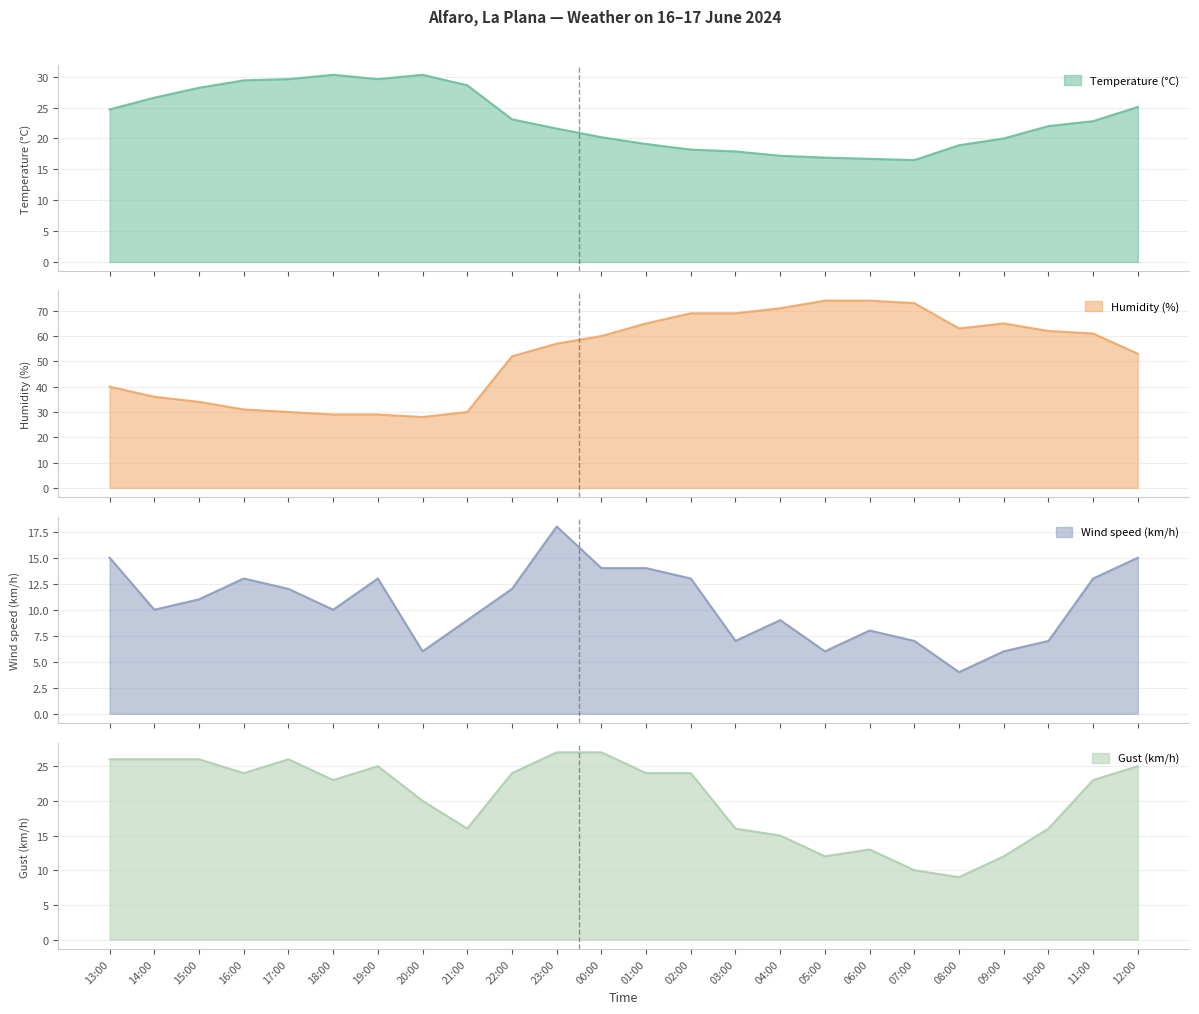

Reading right to left, extract all data points from this chart.

Temperature (°C): 25.1	22.8	22.0	20.0	18.9	16.5	16.7	16.9	17.2	17.9	18.2	19.1	20.2	21.6	23.1	28.6	30.3	29.6	30.3	29.6	29.4	28.2	26.6	24.7
Humidity (%): 53.0	61.0	62.0	65.0	63.0	73.0	74.0	74.0	71.0	69.0	69.0	65.0	60.0	57.0	52.0	30.0	28.0	29.0	29.0	30.0	31.0	34.0	36.0	40.0
Wind speed (km/h): 15.0	13.0	7.0	6.0	4.0	7.0	8.0	6.0	9.0	7.0	13.0	14.0	14.0	18.0	12.0	9.0	6.0	13.0	10.0	12.0	13.0	11.0	10.0	15.0
Gust (km/h): 25.0	23.0	16.0	12.0	9.0	10.0	13.0	12.0	15.0	16.0	24.0	24.0	27.0	27.0	24.0	16.0	20.0	25.0	23.0	26.0	24.0	26.0	26.0	26.0